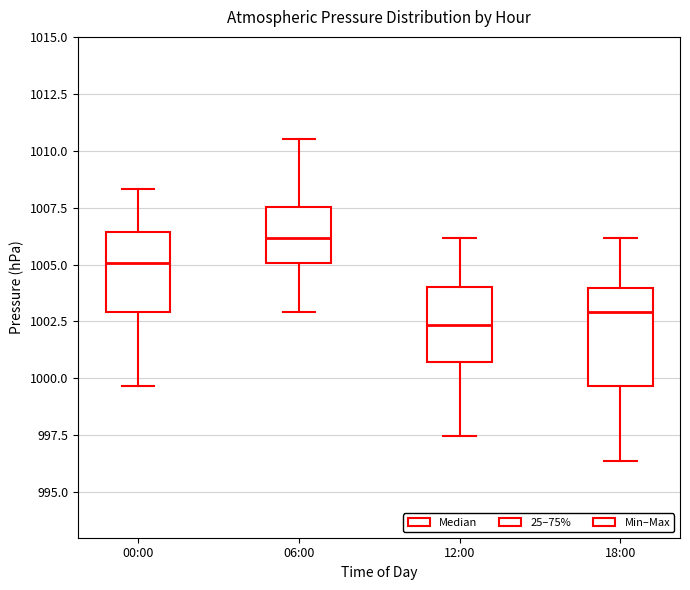

Reading left to right, transcribe this box plot: for each box, give where its median line is, the range the box spans, and where its two whiskers end, as read against the y-axis. The values are not printed on the chart, so give them approximately, as read against the axis.

00:00: median 1005.0, box 1003.0 to 1006.5, whiskers 999.5 to 1008.5
06:00: median 1006.0, box 1005.0 to 1007.5, whiskers 1003.0 to 1010.5
12:00: median 1002.5, box 1000.5 to 1004.0, whiskers 997.5 to 1006.0
18:00: median 1003.0, box 999.5 to 1004.0, whiskers 996.5 to 1006.0